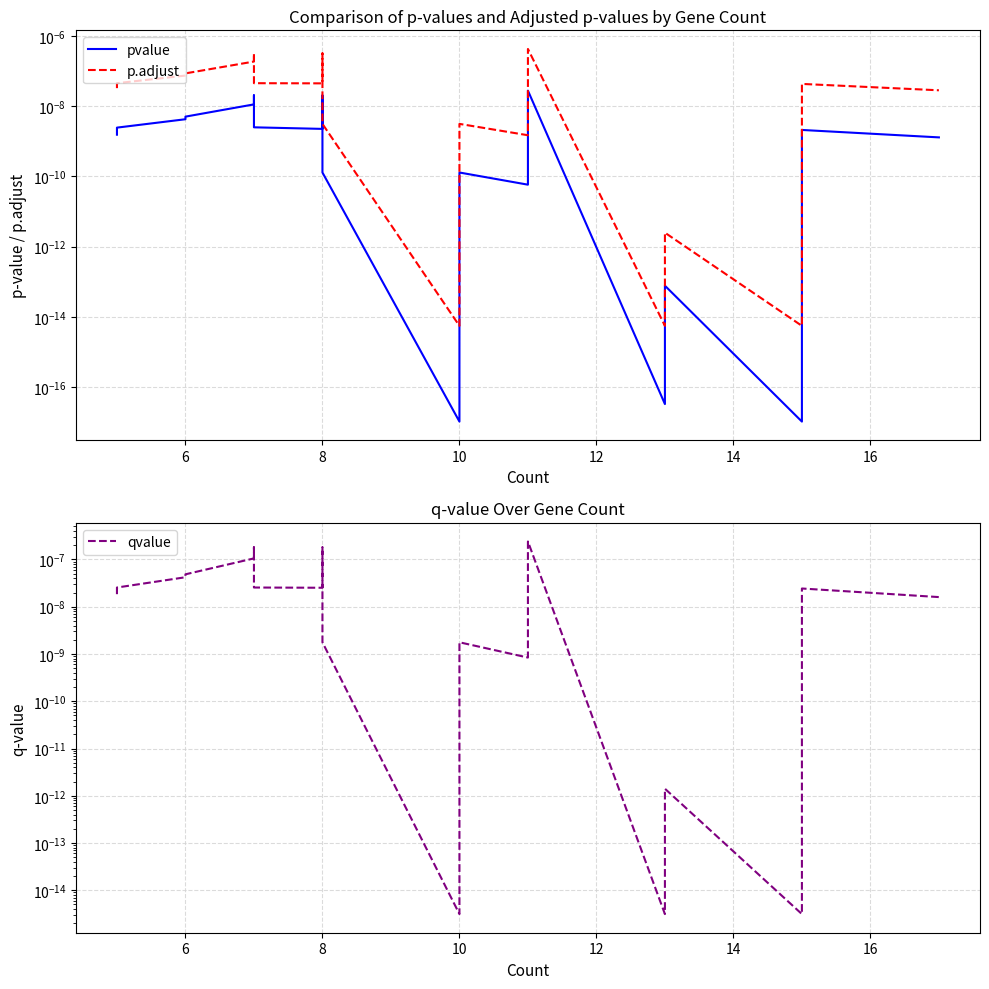

Does the chart display data point markers on the line(s)?

No